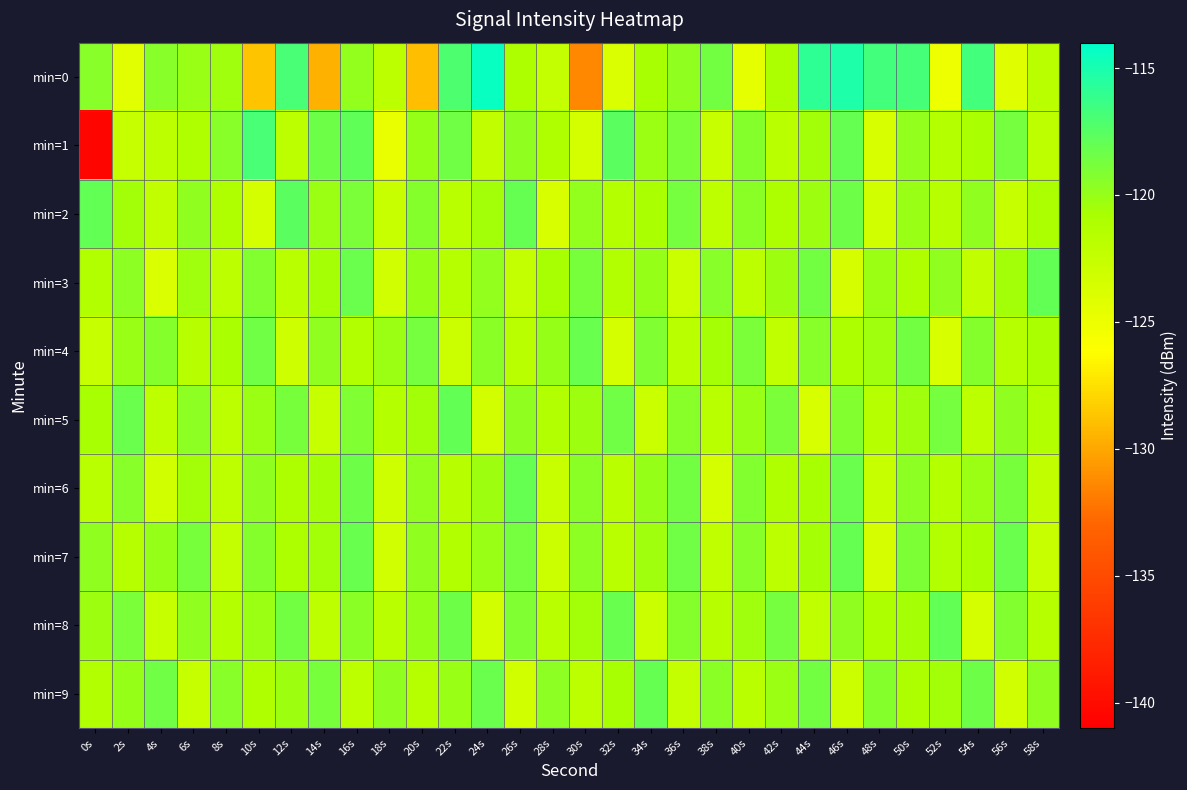

Rank the series at 50s from highest to lowest value.

min=0, min=4, min=7, min=6, min=1, min=2, min=5, min=8, min=9, min=3